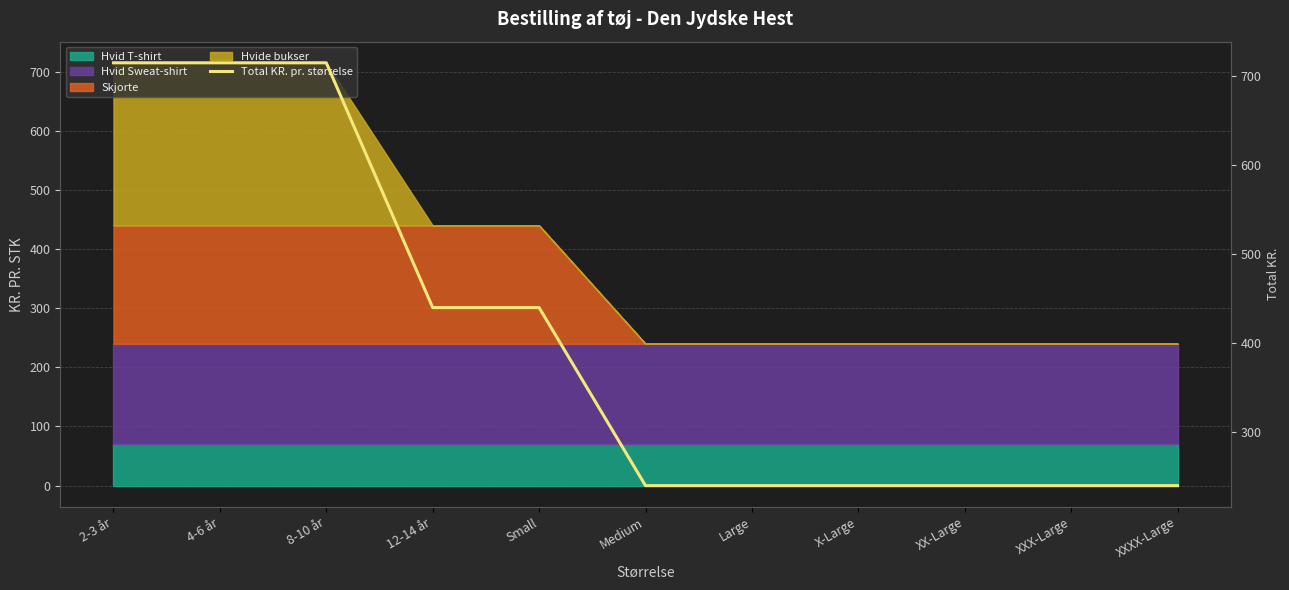

True or false: there are more than 2 points higher than both neighbors.

False